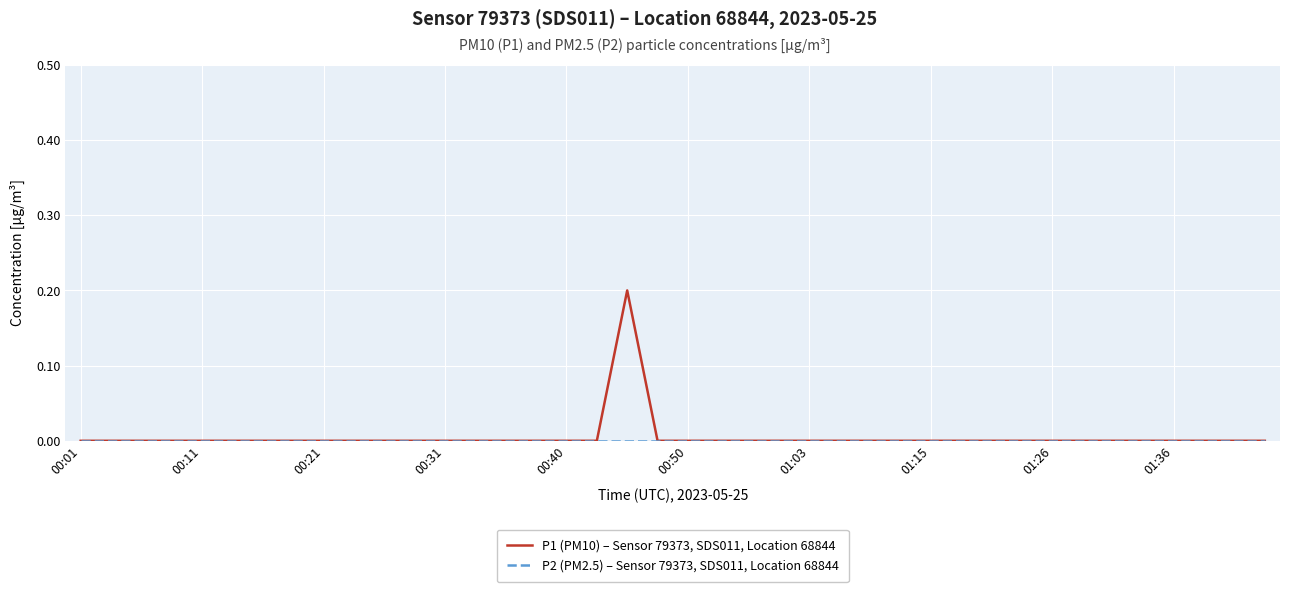

Which series has the largest total across all categories?

P1 (PM10) – Sensor 79373, SDS011, Location 68844